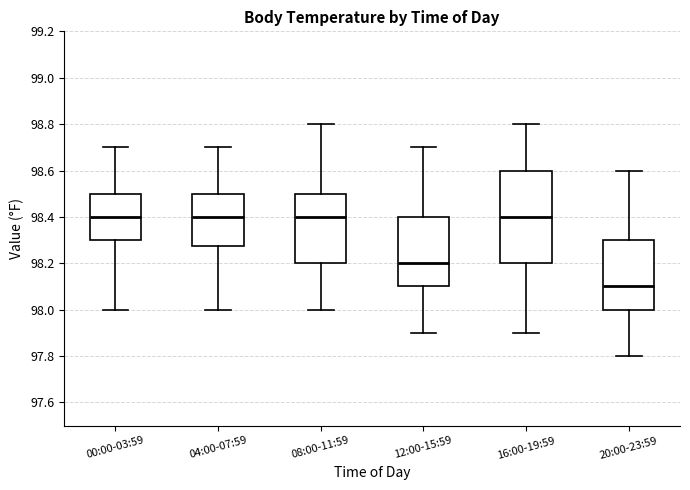

Reading left to right, transcribe this box plot: for each box, give where its median line is, the range the box spans, and where its two whiskers end, as read against the y-axis. The values are not printed on the chart, so give them approximately, as read against the axis.

00:00-03:59: median 98.40, box 98.30 to 98.50, whiskers 98.00 to 98.70
04:00-07:59: median 98.40, box 98.28 to 98.50, whiskers 98.00 to 98.70
08:00-11:59: median 98.40, box 98.20 to 98.50, whiskers 98.00 to 98.80
12:00-15:59: median 98.20, box 98.10 to 98.40, whiskers 97.90 to 98.70
16:00-19:59: median 98.40, box 98.20 to 98.60, whiskers 97.90 to 98.80
20:00-23:59: median 98.10, box 98.00 to 98.30, whiskers 97.80 to 98.60